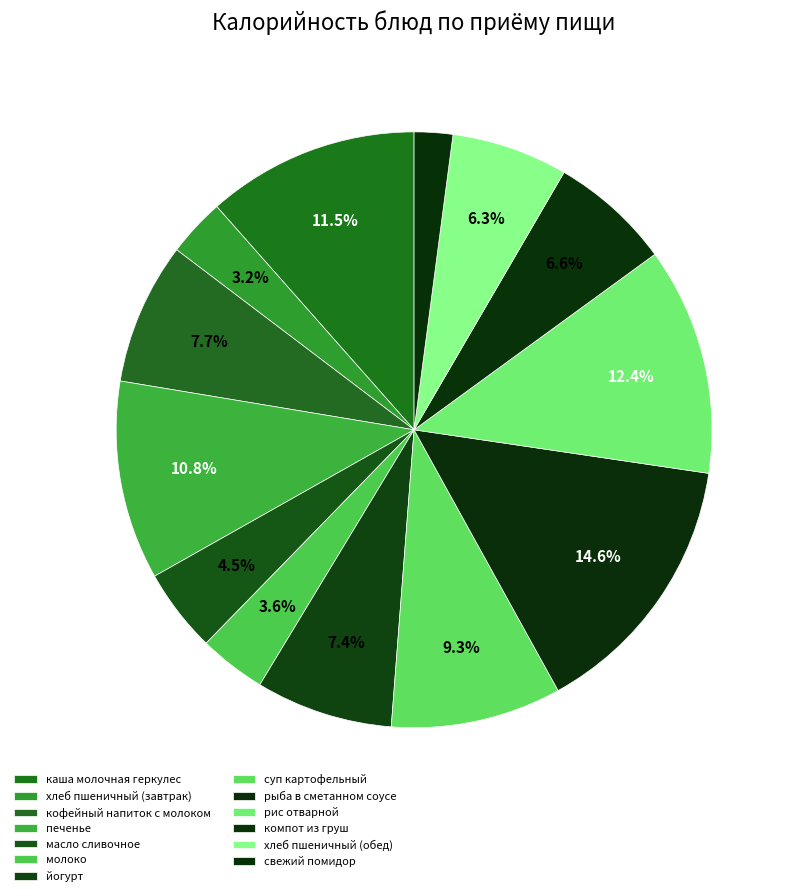

What is the largest slice in the pie chart?

рыба в сметанном соусе